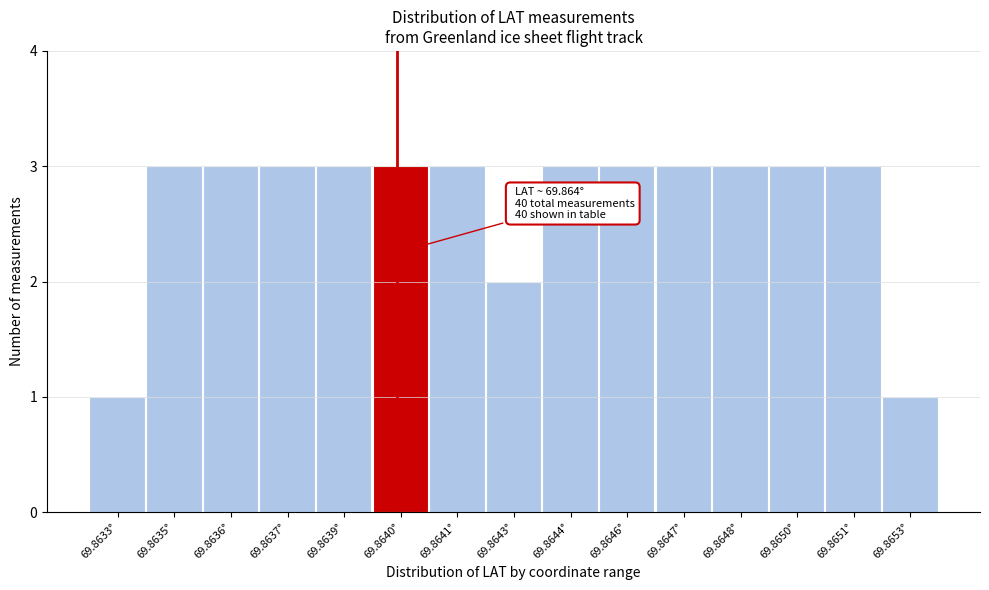

Reading left to right, transcribe all the data shown in this chart.

1	3	3	3	3	3	3	2	3	3	3	3	3	3	1